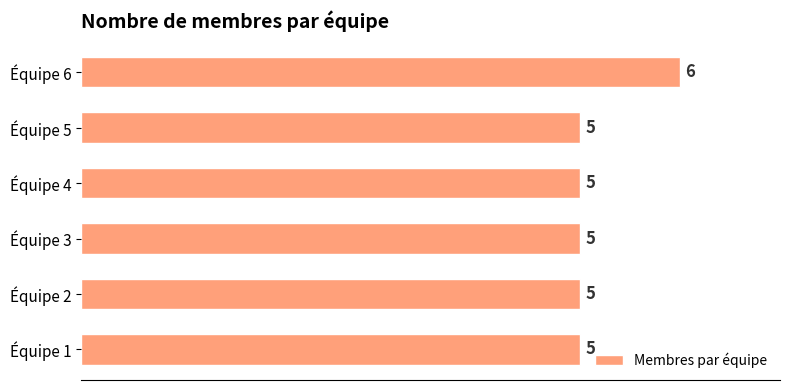

What is the sum of all values?

31